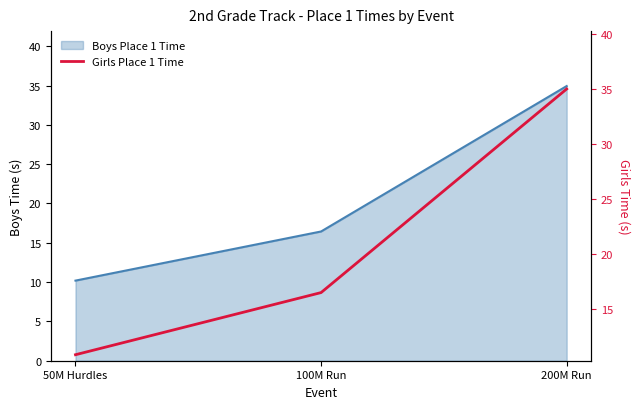

Rank the categories by value from lowest to highest.

50M Hurdles, 100M Run, 200M Run